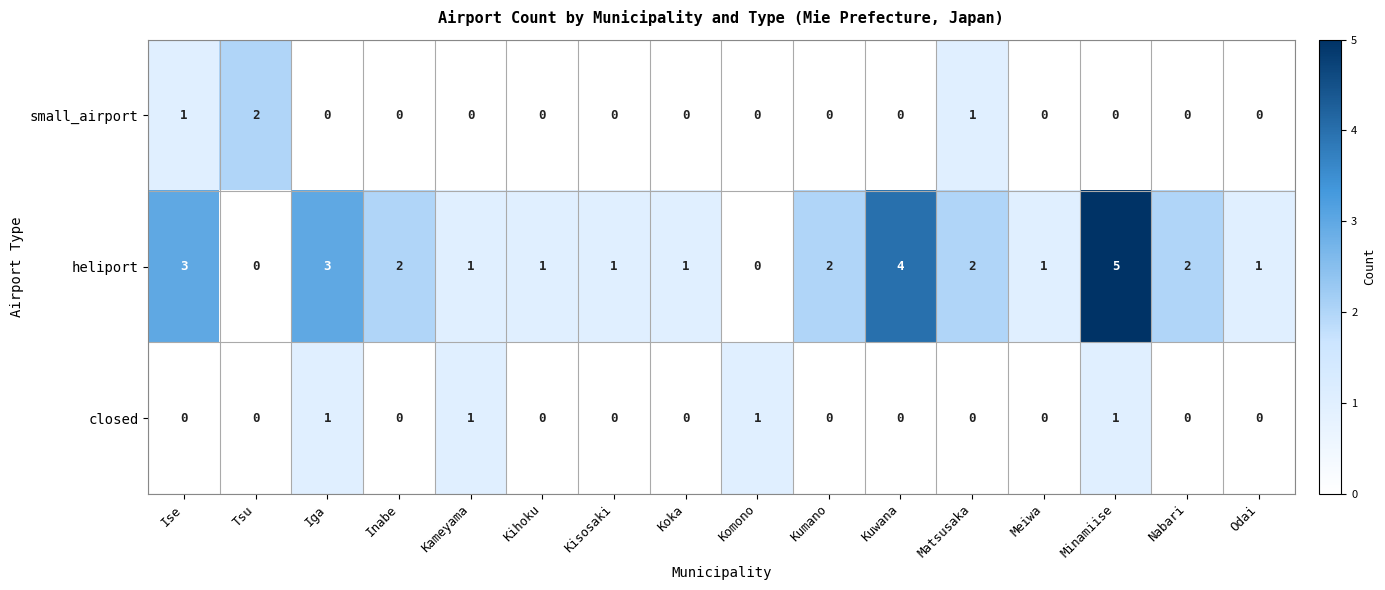

List the series in order of their peak value, highest first.

heliport, small_airport, closed